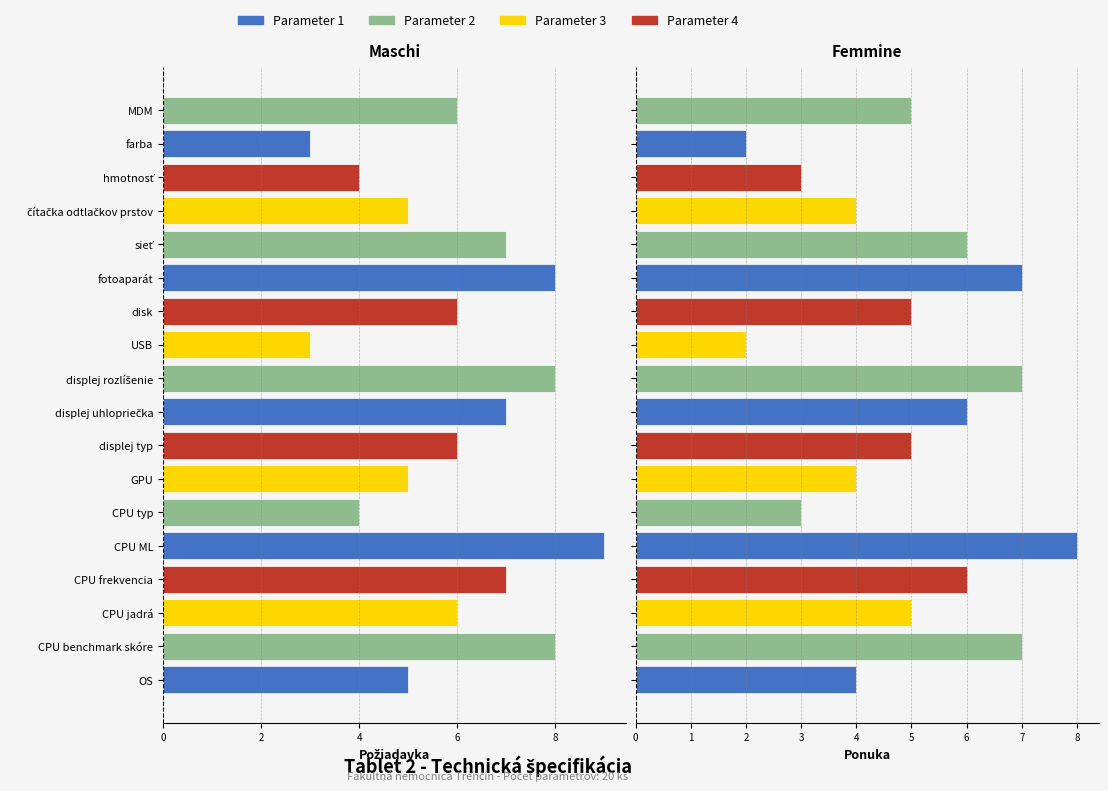

Is the value of Ponuka at sieť greater than the value of Požiadavka at displej typ?

Yes